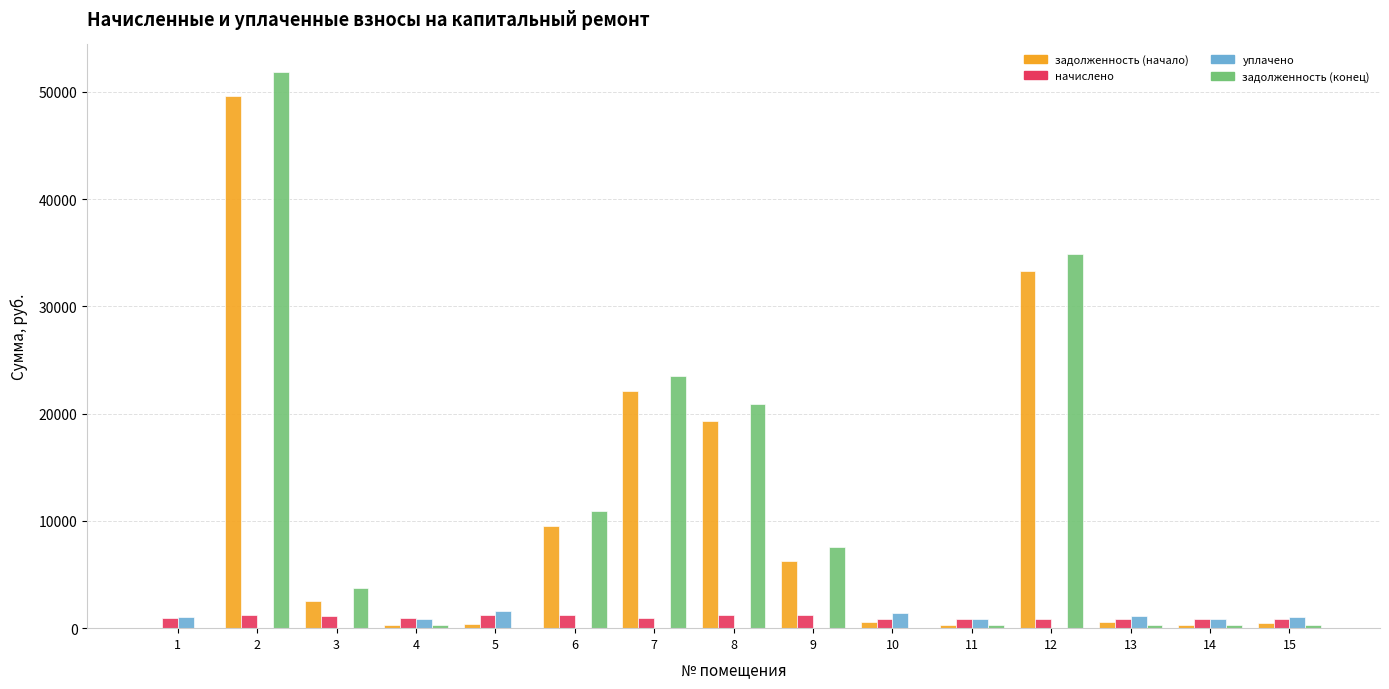

What is the maximum value for задолженность (конец)?

51829.9